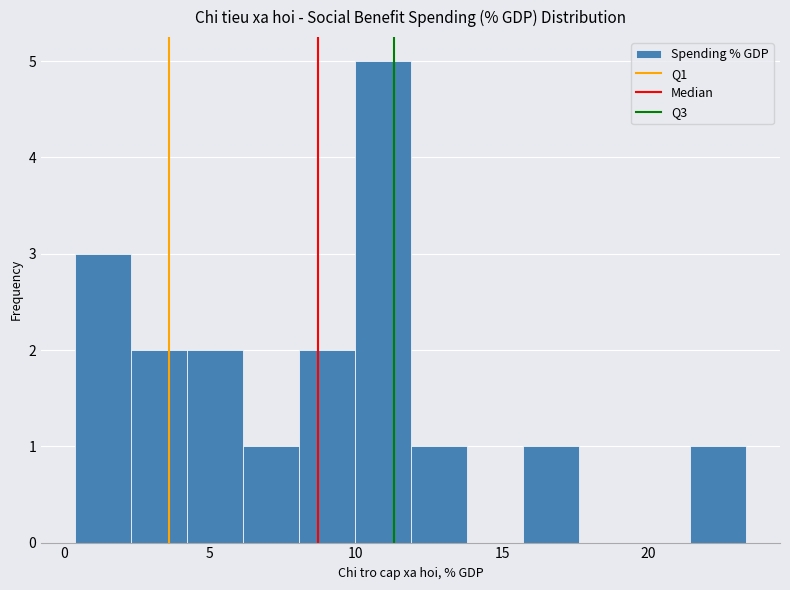

Around what value on the x-axis is the tallest bar? Give the approximate position of its centre, as read against the axis.

11.0